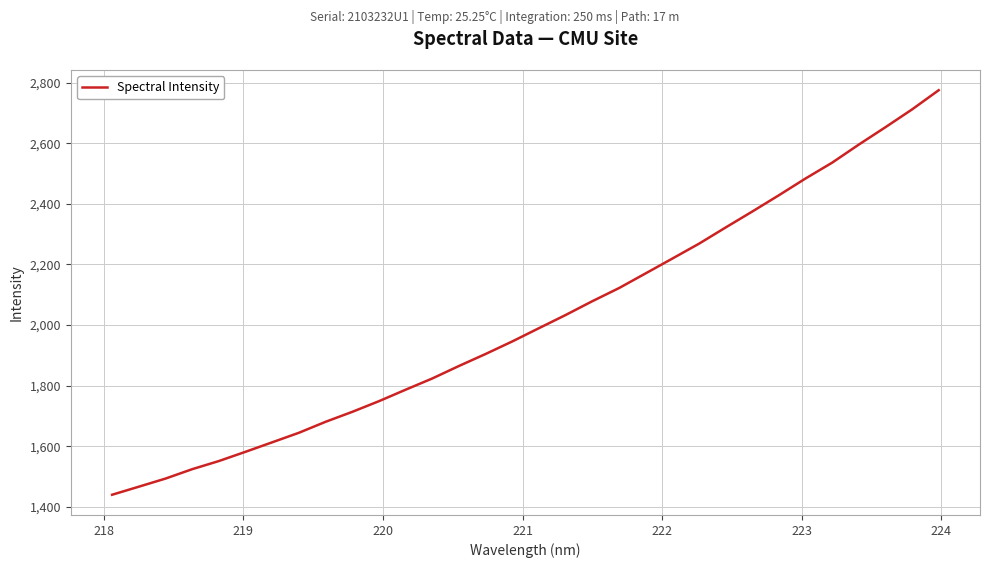

What is the maximum value shown in the chart?

2774.8